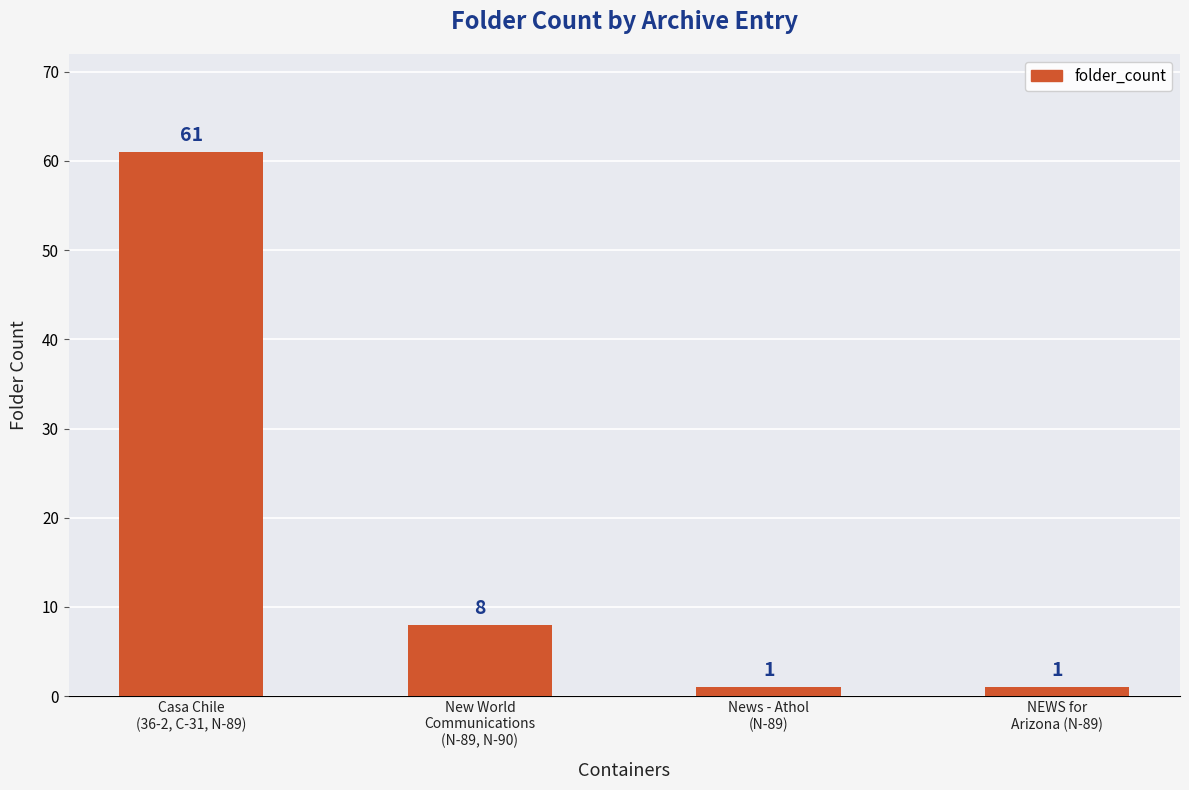

Count the values in the range 1 to 61.

4